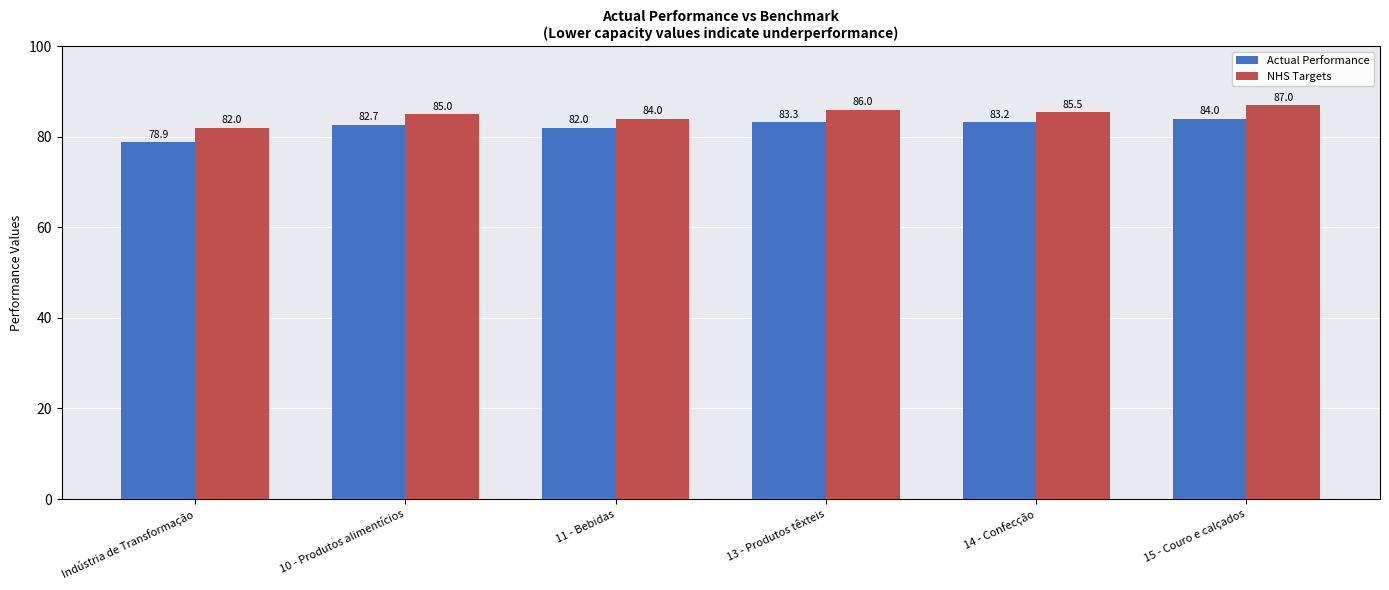

What is the total value across all series at 10 - Produtos alimentícios?

167.7